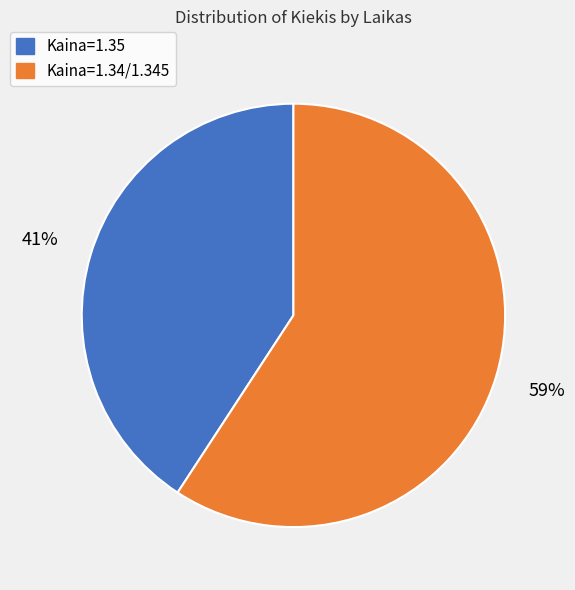

Which slice is the largest?

Kaina=1.34/1.345